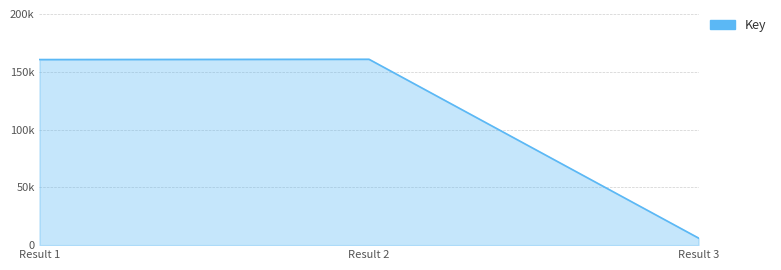

Reading left to right, what are all the values shown in this chart?

160582	160838	6129